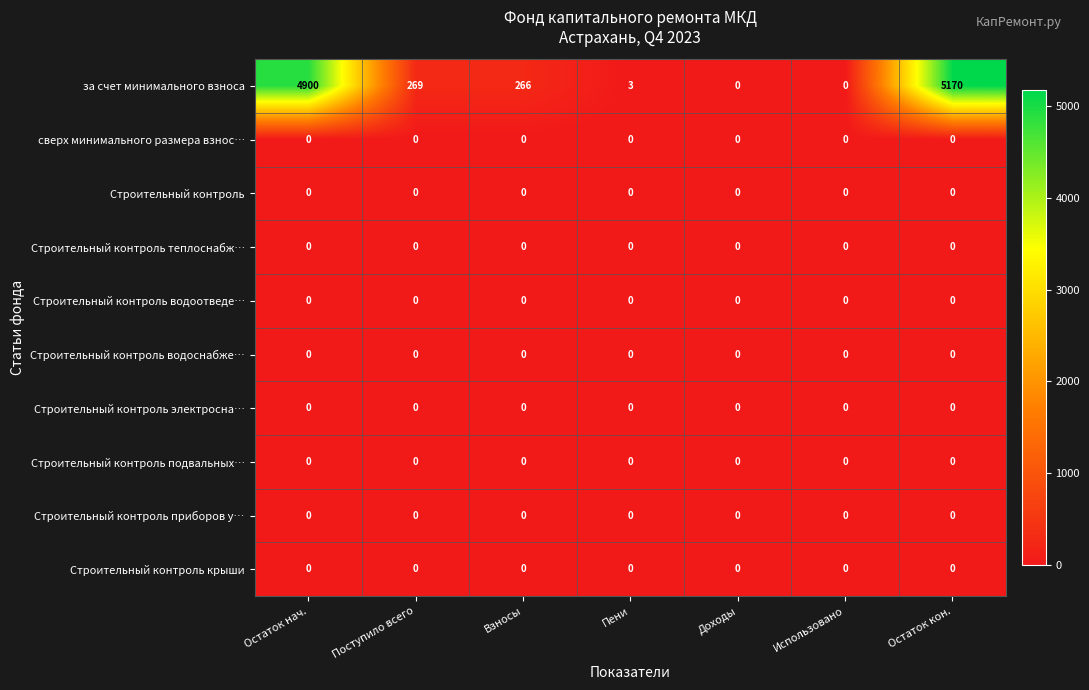

At how many categories does at least one series exceed 4573?

2